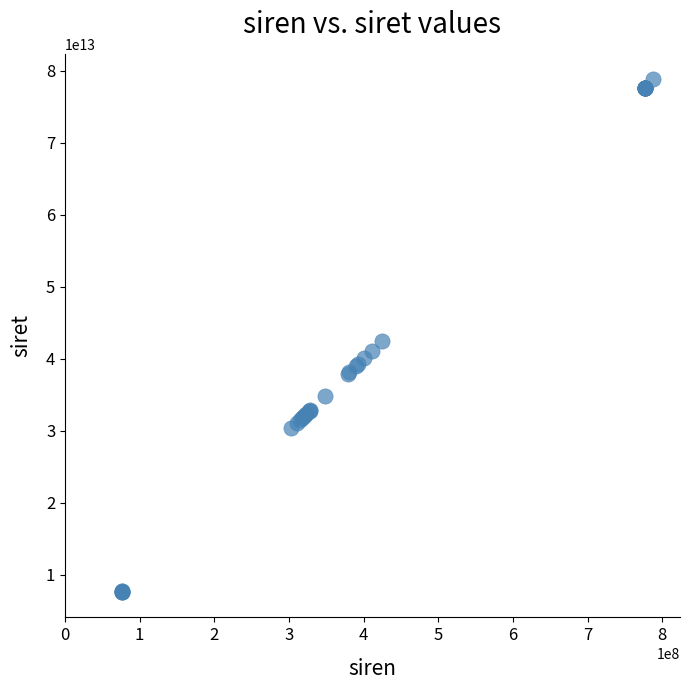

What Y value in the scatter plot is closest to 43205140700019?

42421571300019